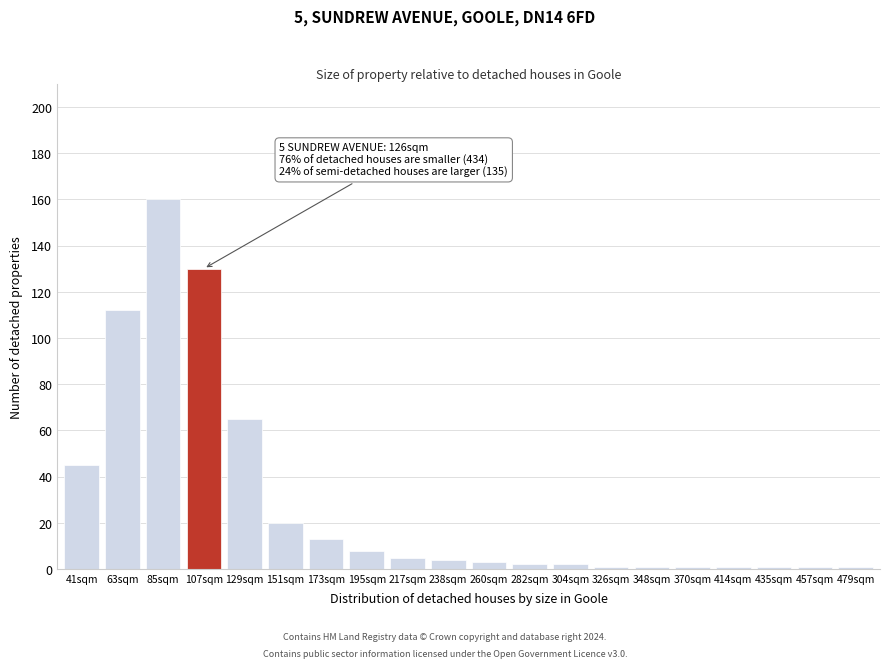

Reading left to right, what are all the values shown in this chart?

45	112	160	130	65	20	13	8	5	4	3	2	2	1	1	1	1	1	1	1